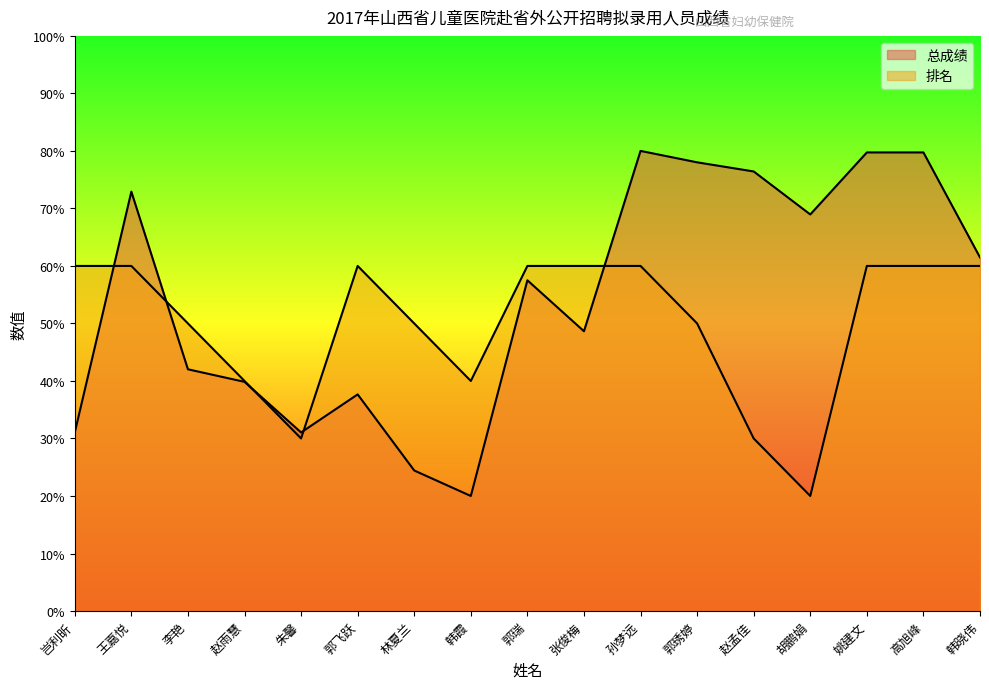

The value of 排名 at 郭瑞 is 14.7. True or false?

False